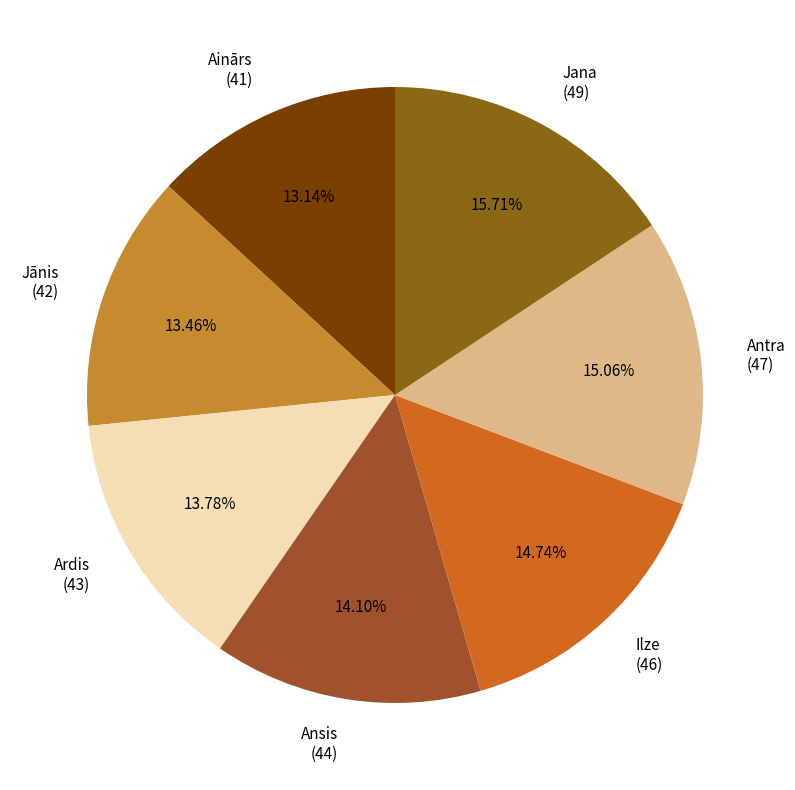

To the nearest percent, what percentage of the pie is Ilze?

15%